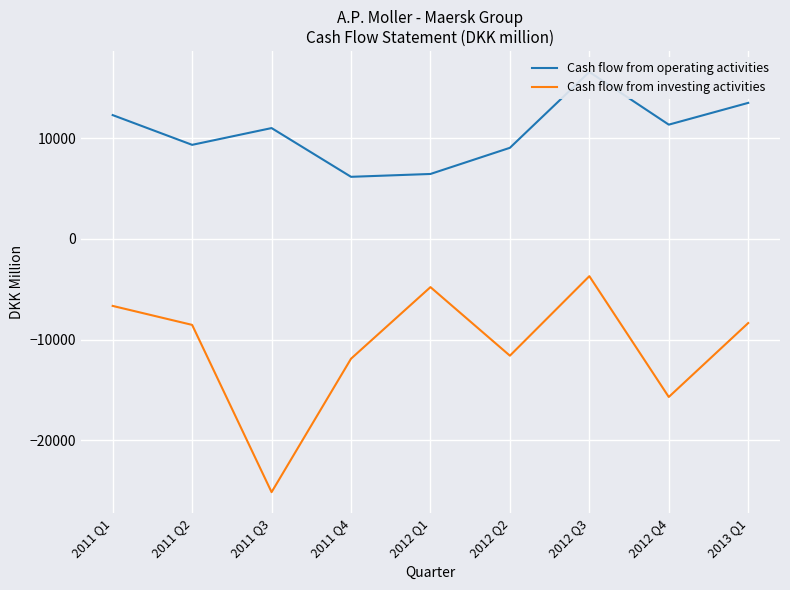

True or false: Cash flow from operating activities and Cash flow from investing activities intersect in this chart.

False